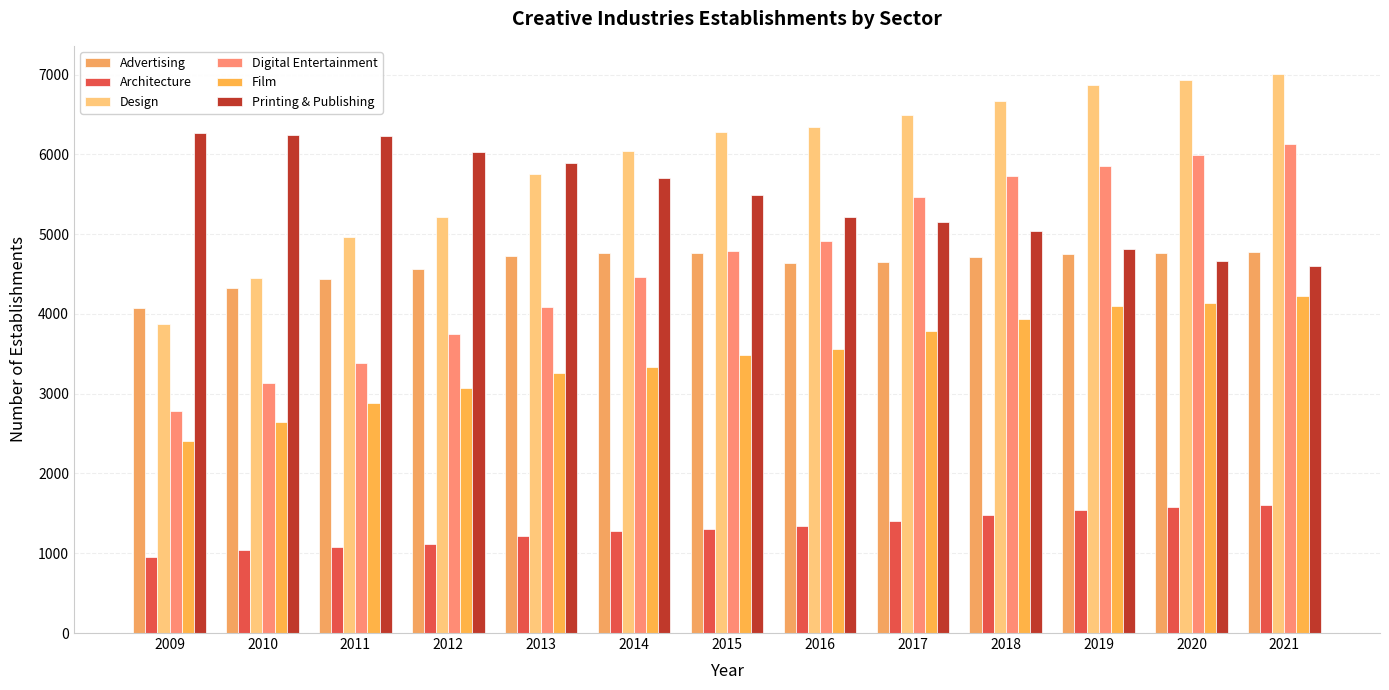

True or false: Architecture has a value of 1120 at 2012.

True